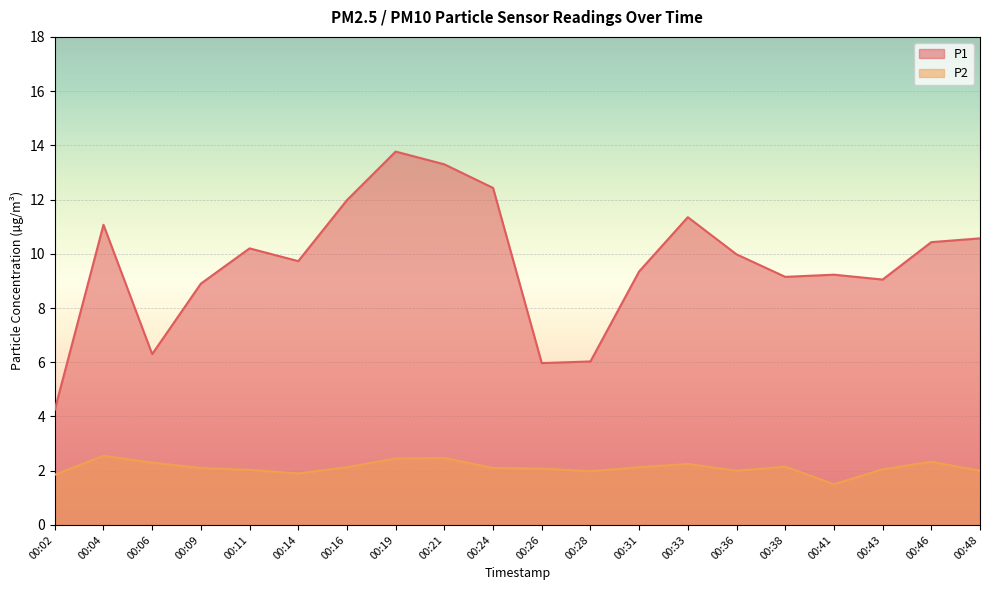

At which category does P2 reach its first local peak?

00:04